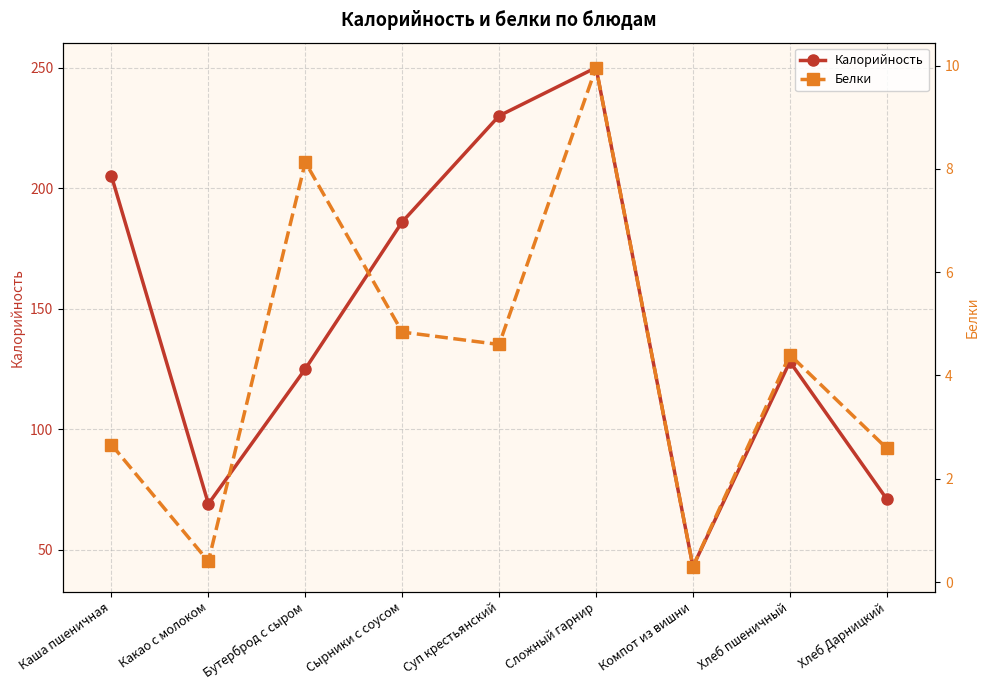

What is the greatest value displayed?

250.0